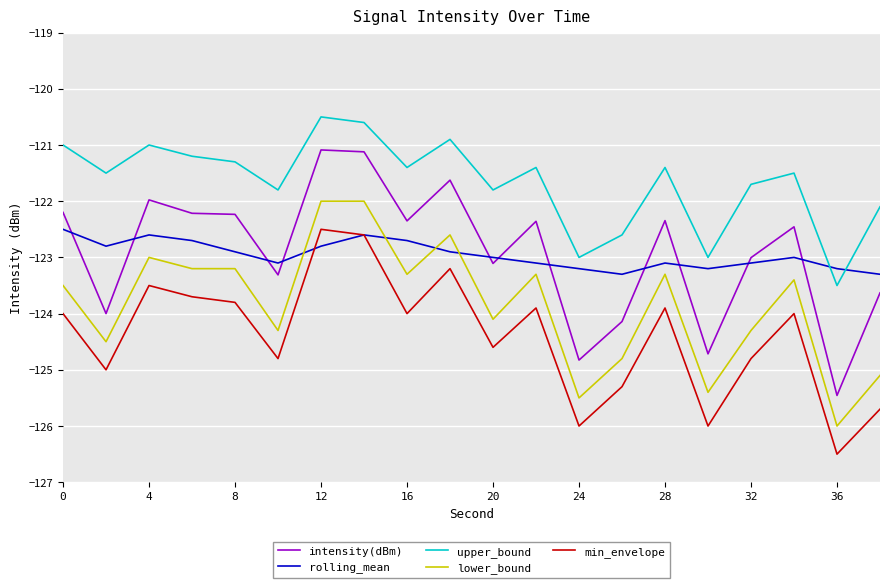

True or false: min_envelope and lower_bound intersect in this chart.

False